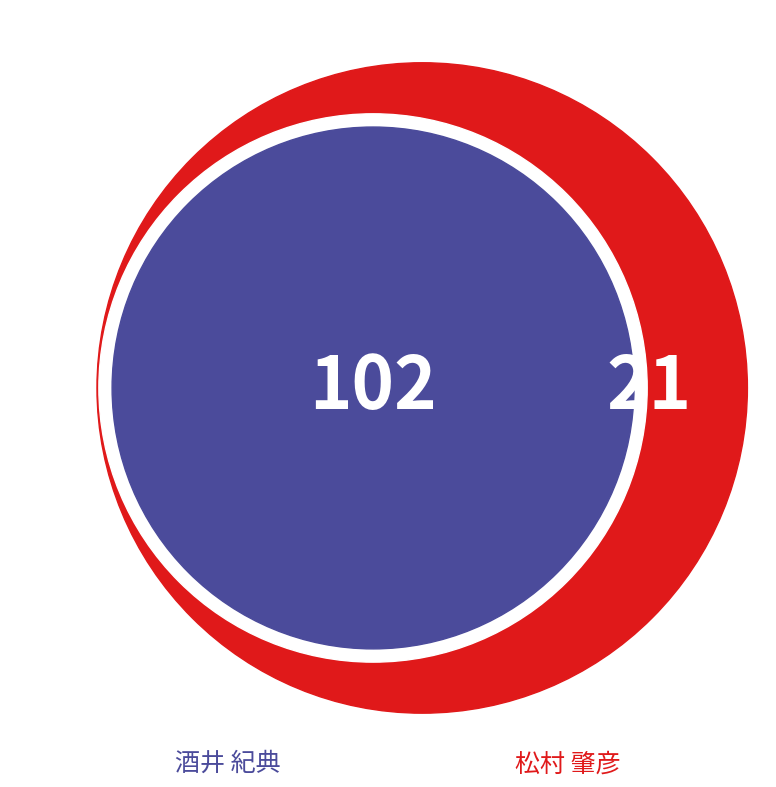

The 398294 slice represents 9% of the pie. True or false?

False